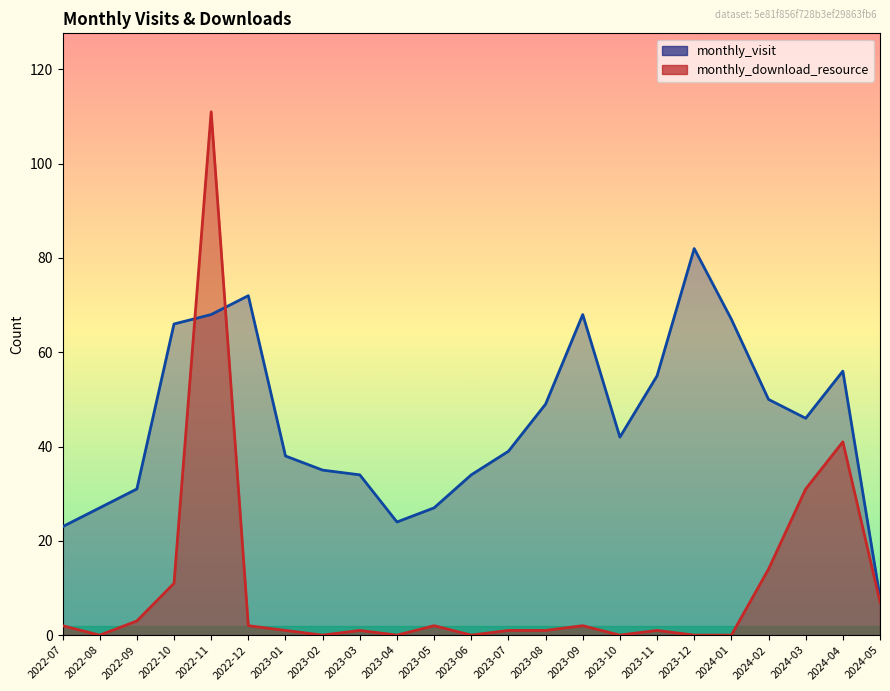

At which category is the sum across all series the highest?

2022-11